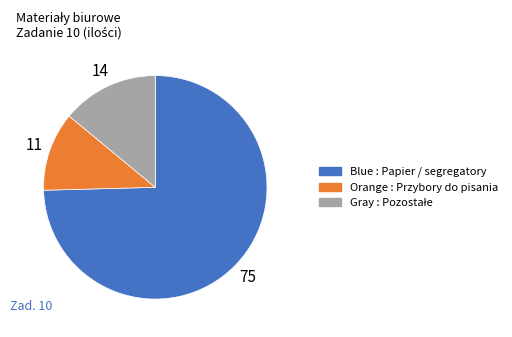

Does any single category account for the majority?

Yes